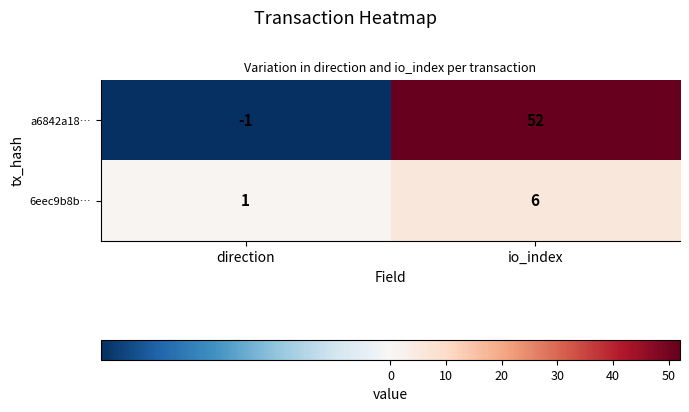

Count the number of categories in the chart.

2